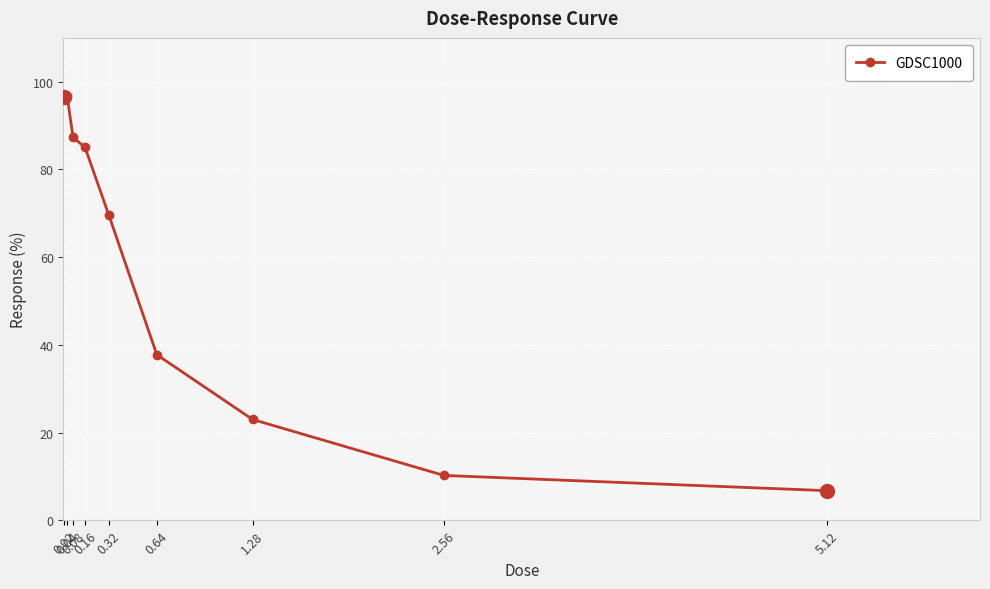

What is the value of the 7th point from the left?

23.0